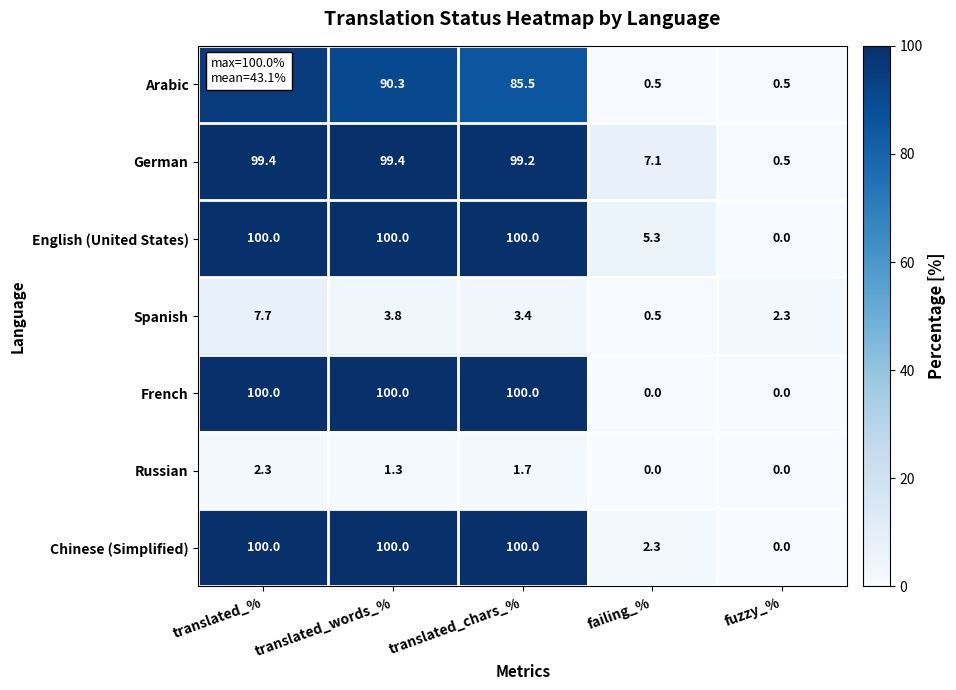

Is it true that English (United States) equals 100.0 at translated_%?

True